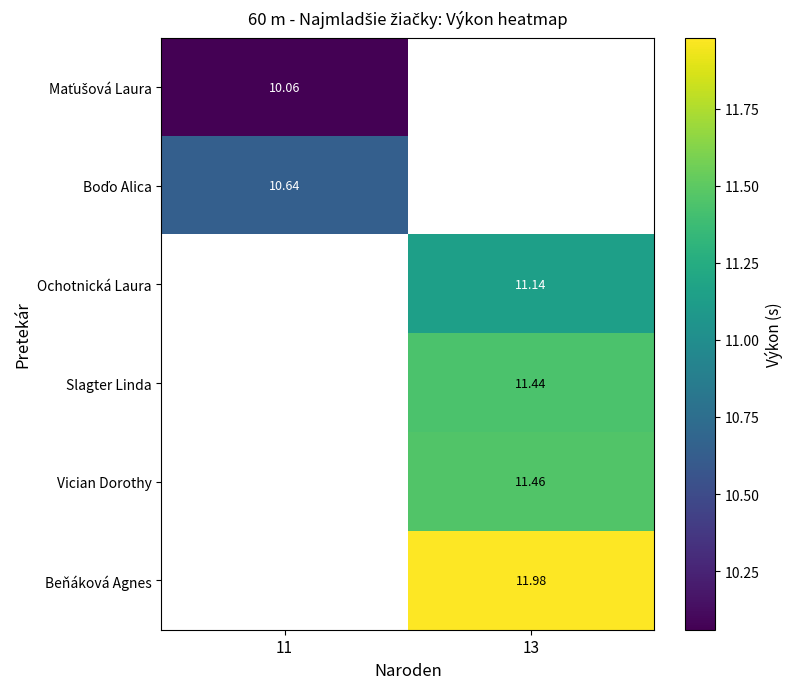

List the series in order of their peak value, lowest first.

Maťušová Laura, Boďo Alica, Ochotnická Laura, Slagter Linda, Vician Dorothy, Beňáková Agnes